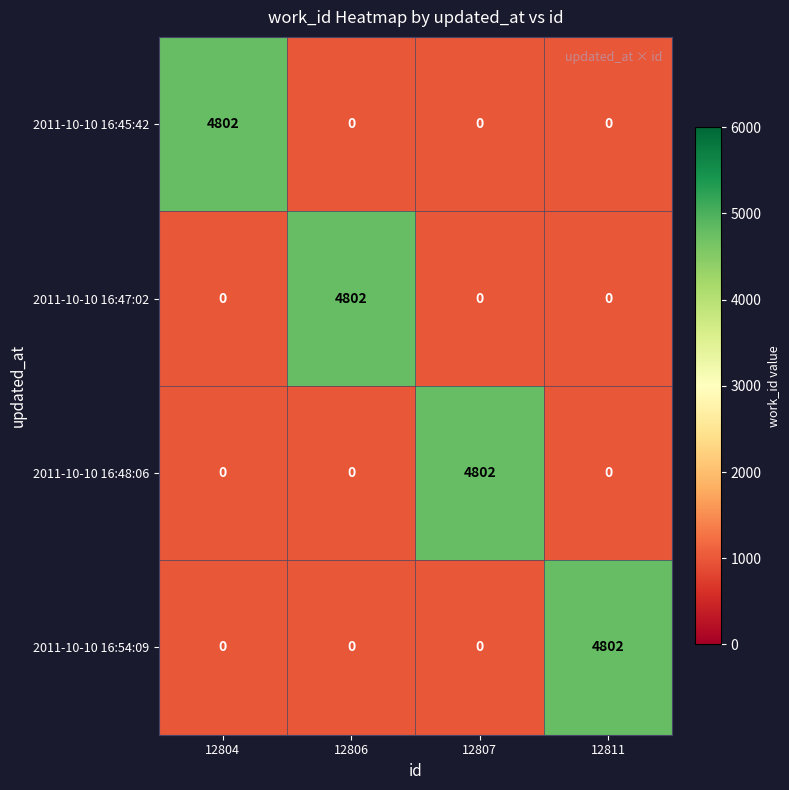

What is the spread (max minus min) of values at 12806?

4802